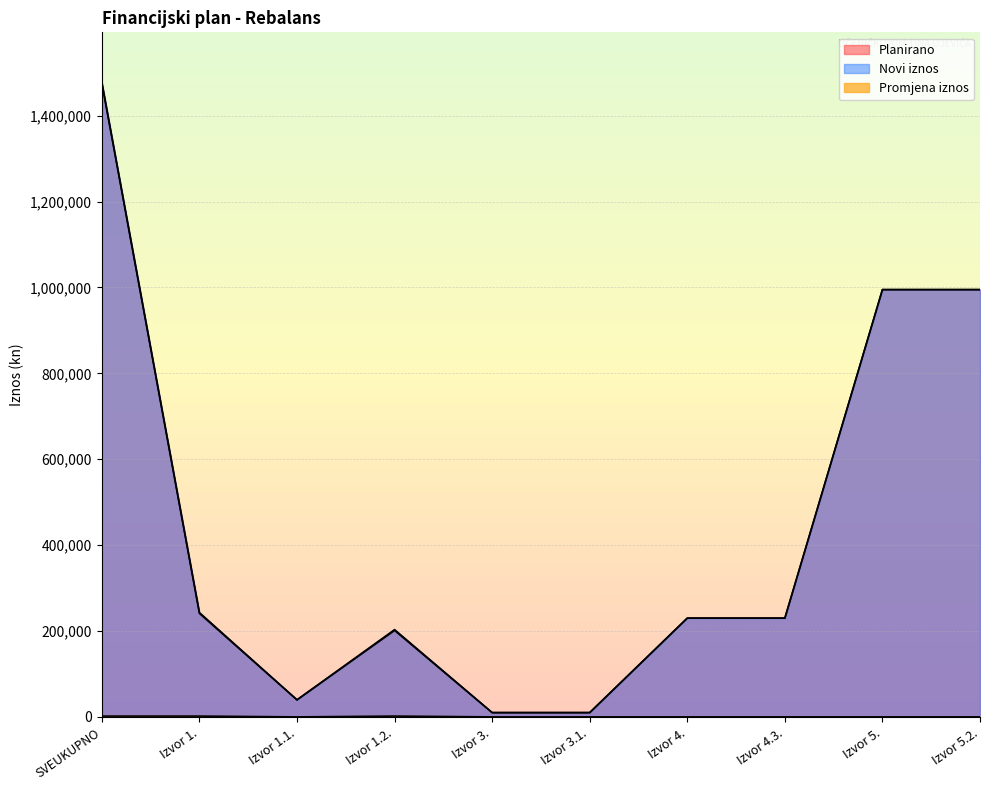

True or false: Promjena iznos has more than 1 points higher than both neighbors.

False